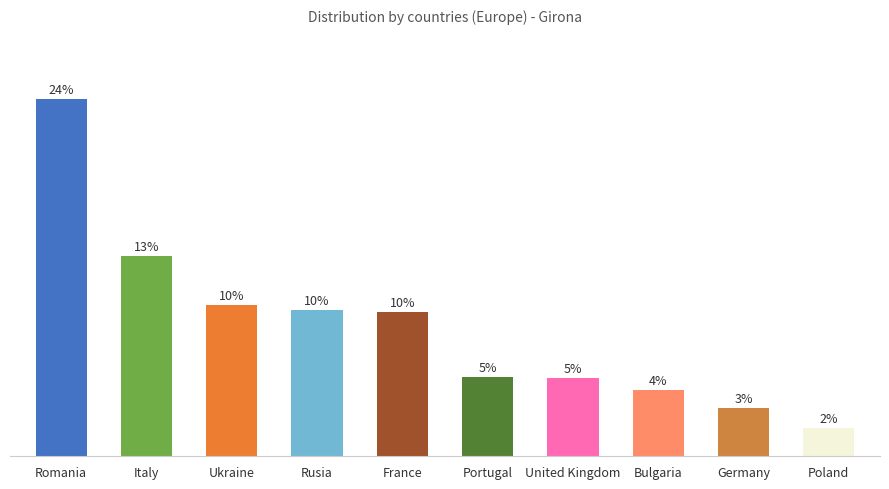

List the labels in order of value, smallest first.

Poland, Germany, Bulgaria, United Kingdom, Portugal, France, Rusia, Ukraine, Italy, Romania